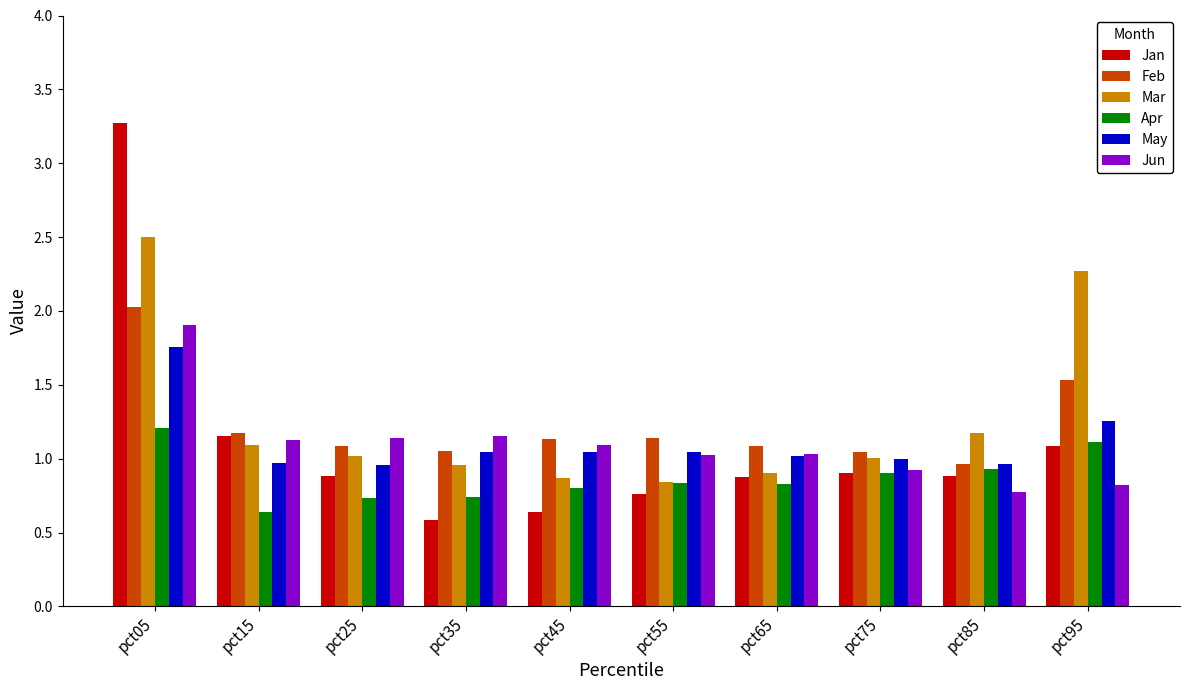

What are all the series names shown in the legend?

Jan, Feb, Mar, Apr, May, Jun